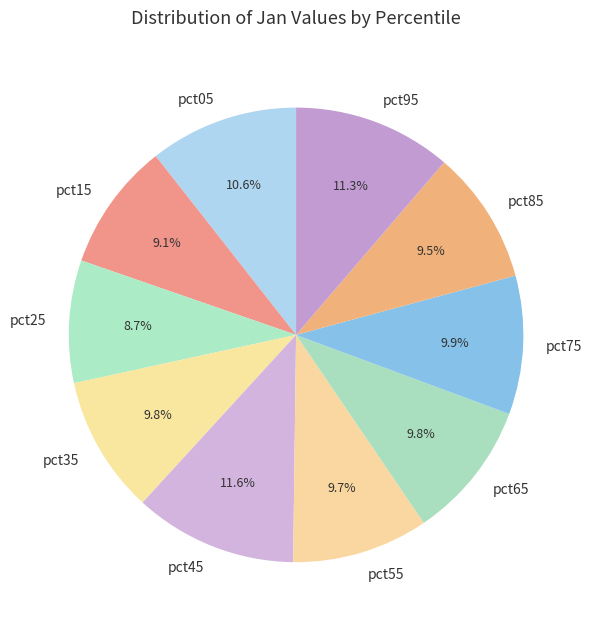

Does pct25 account for over 50% of the chart?

No